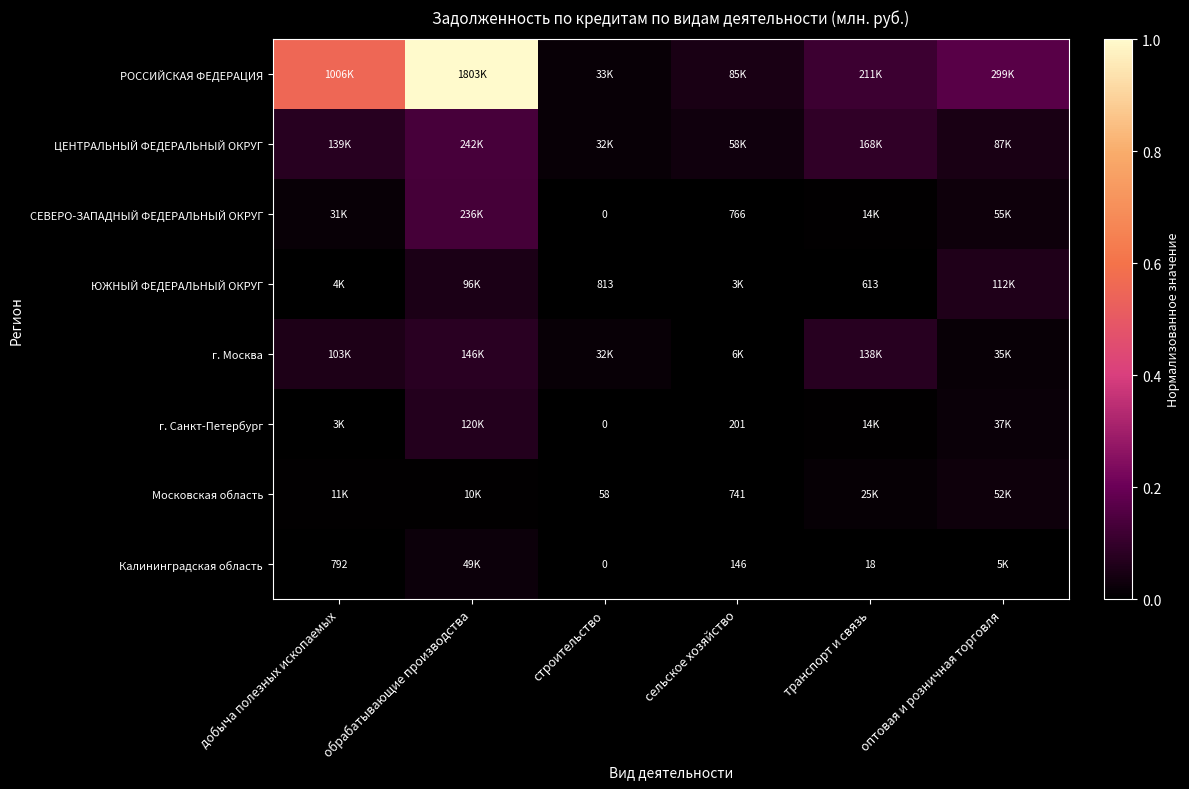

Is it true that г. Санкт-Петербург equals 0.1 at обрабатывающие производства?

False